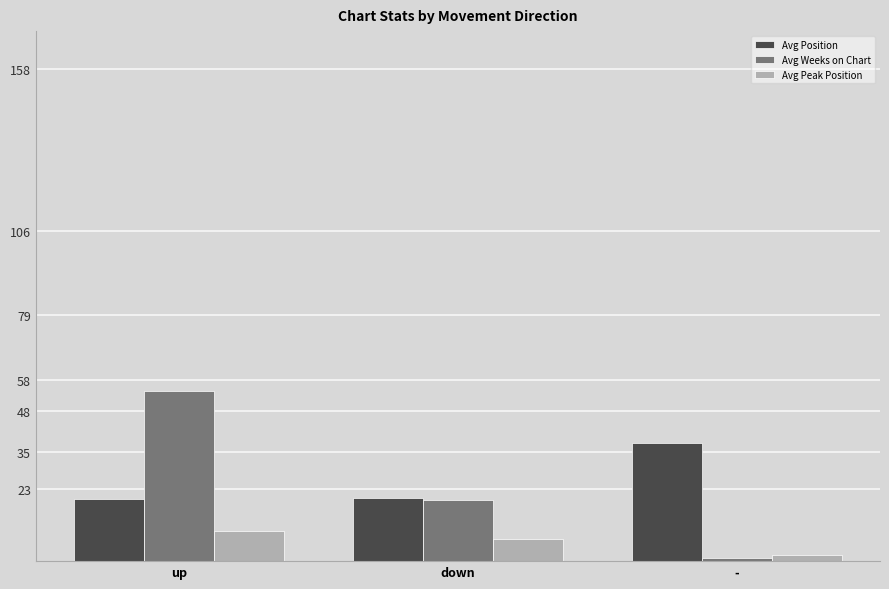

Is it true that Avg Position equals 12.5 at -?

False